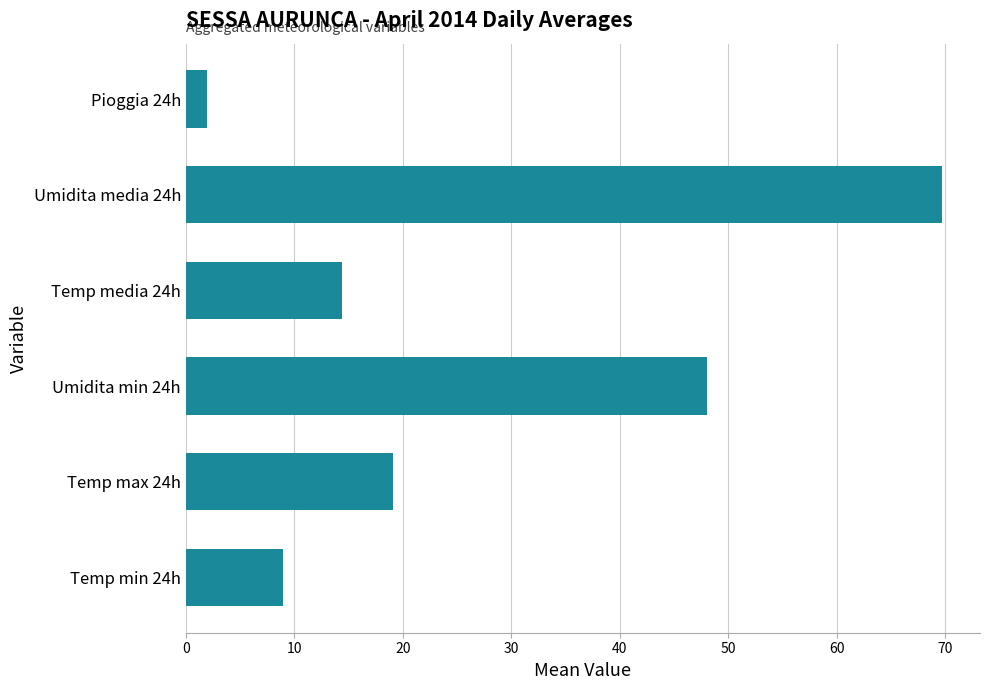

How many values exceed 19?

3